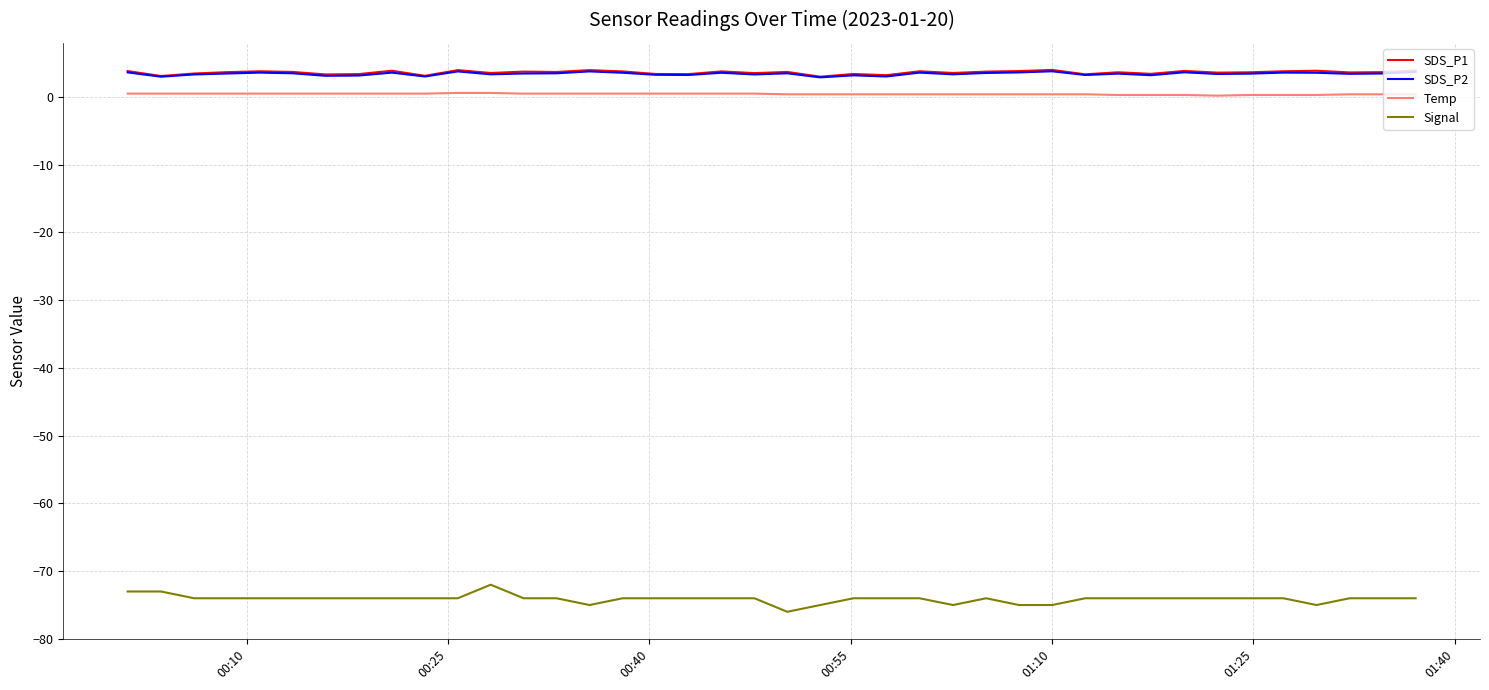

What is the smallest value displayed?

-76.0